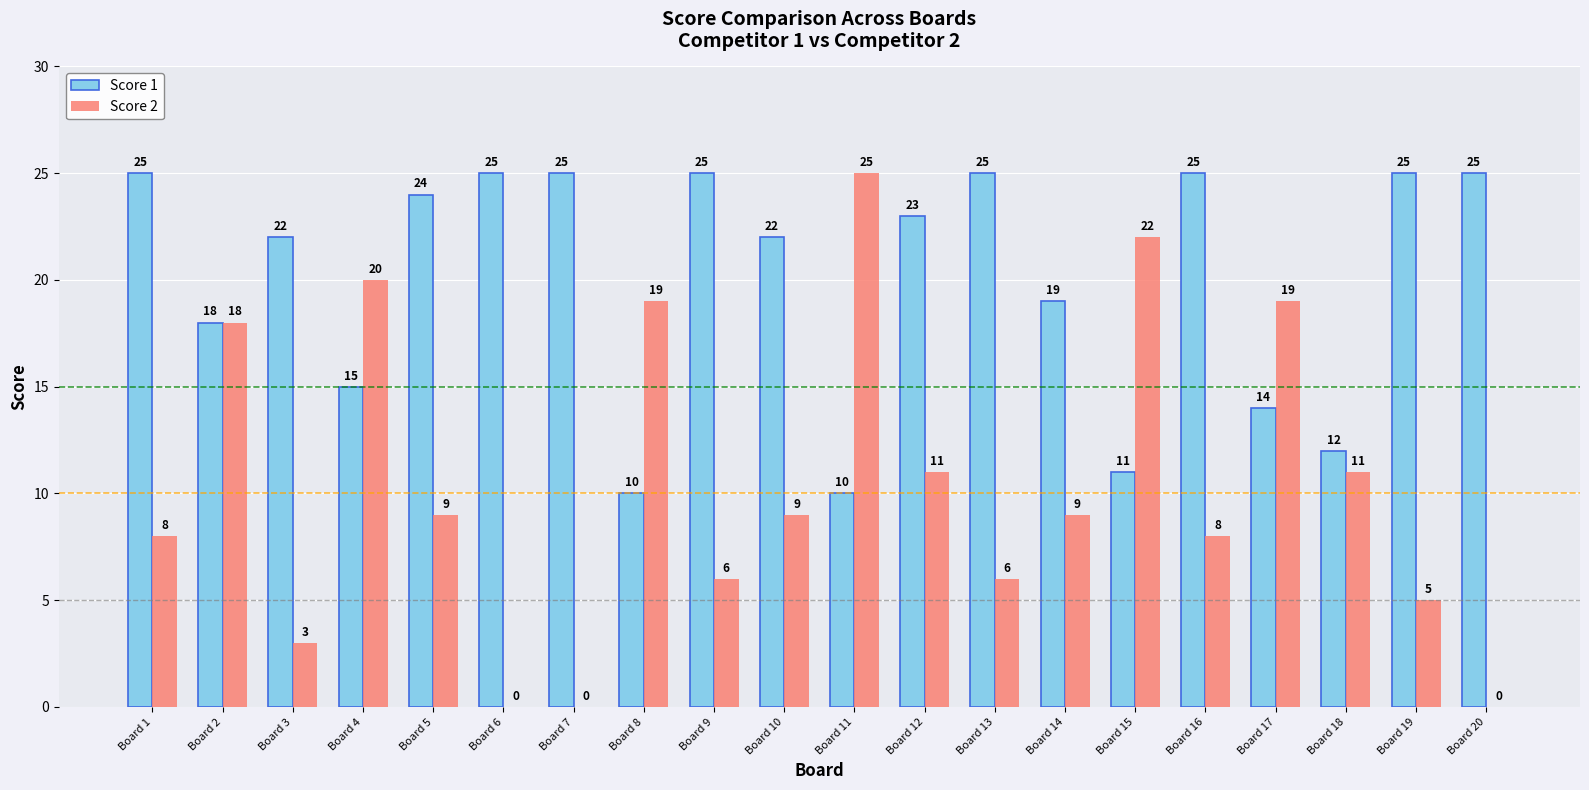

What are all the series names shown in the legend?

Score 1, Score 2